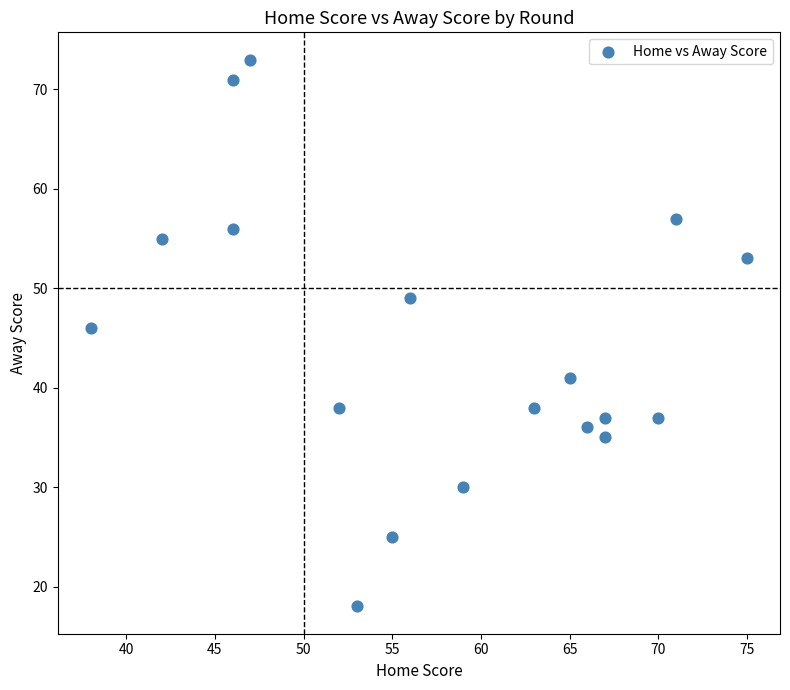

What is the range of X values (max minus min)?

37